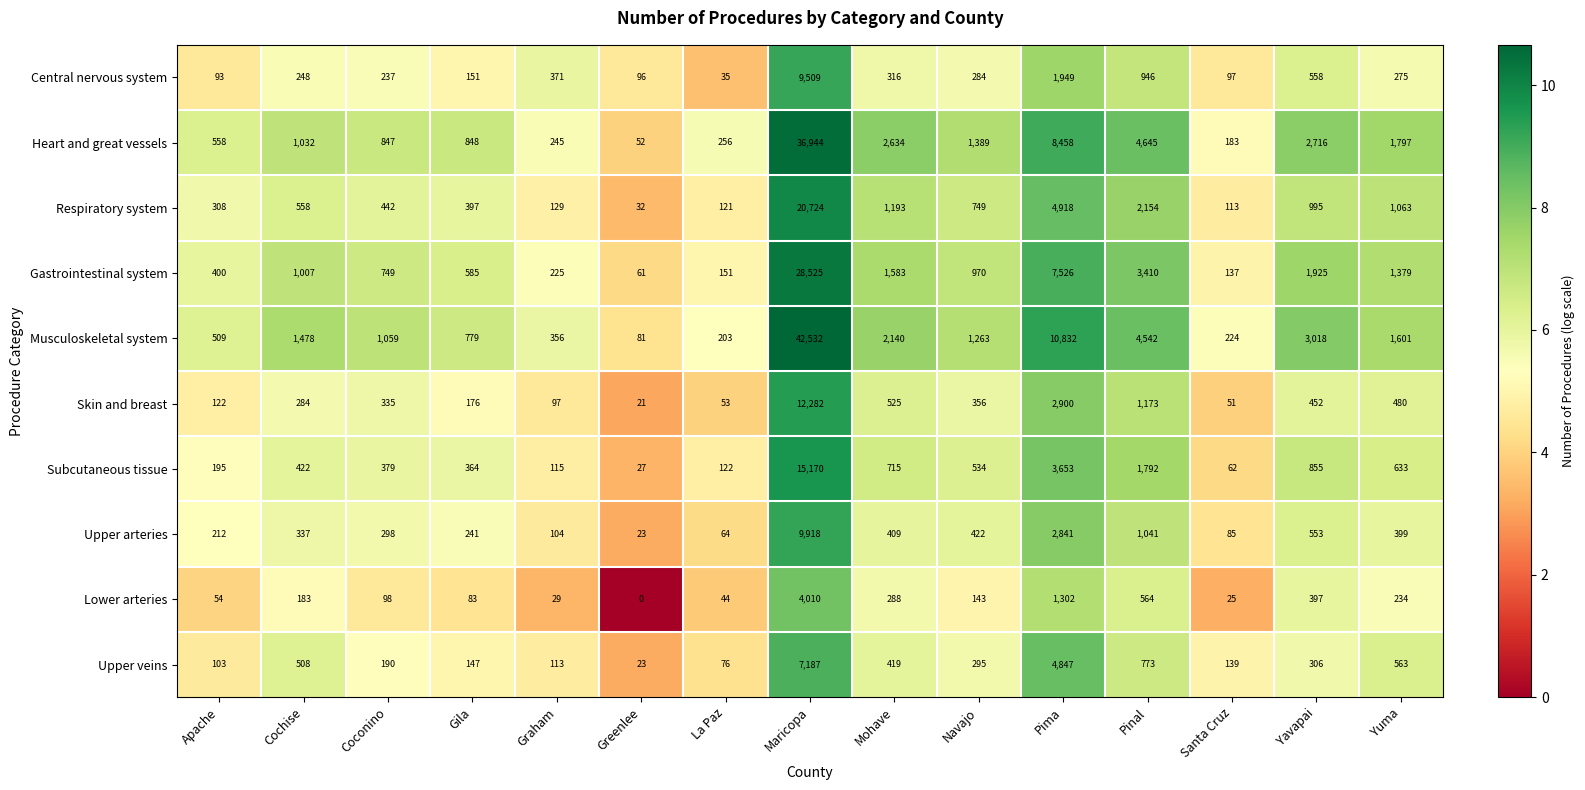

The value of Upper veins at Mohave is 419. True or false?

True